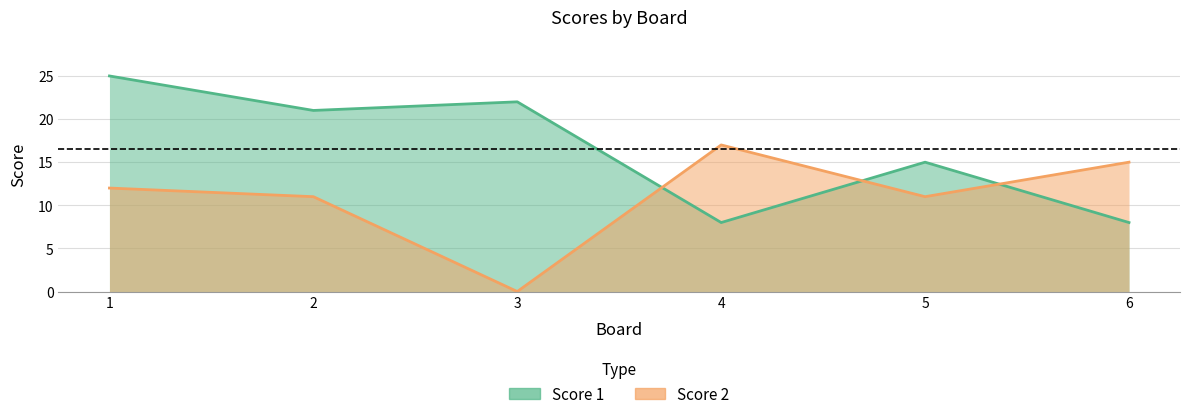

Reading left to right, transcribe all the data shown in this chart.

Score 1: 1=25	2=21	3=22	4=8	5=15	6=8
Score 2: 1=12	2=11	3=0	4=17	5=11	6=15